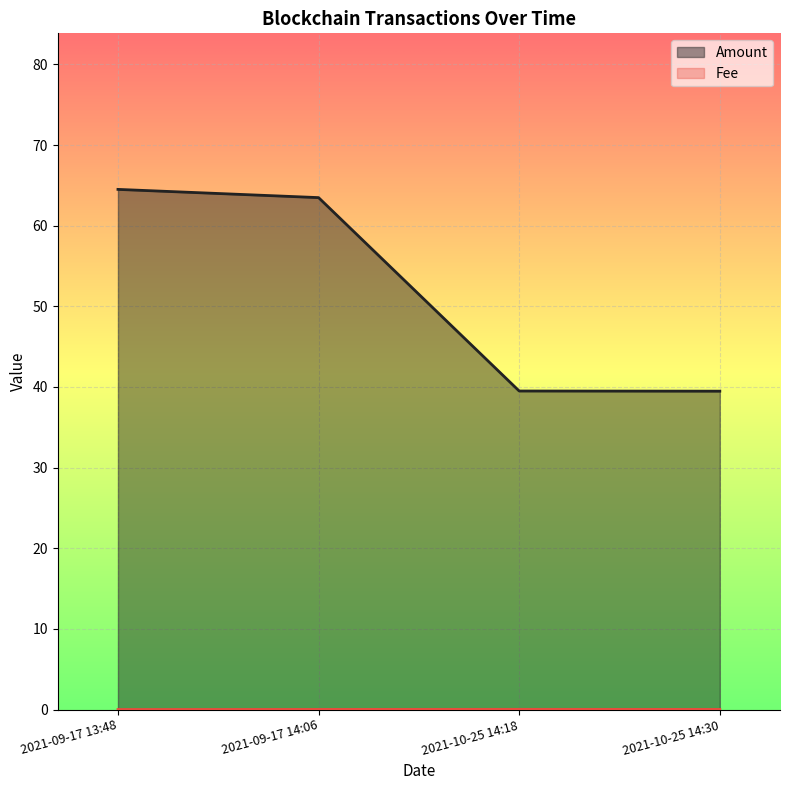

Reading left to right, transcribe all the data shown in this chart.

Amount: 64.5	63.5	39.5	39.5
Fee: 0.0	0.0	0.0	0.0